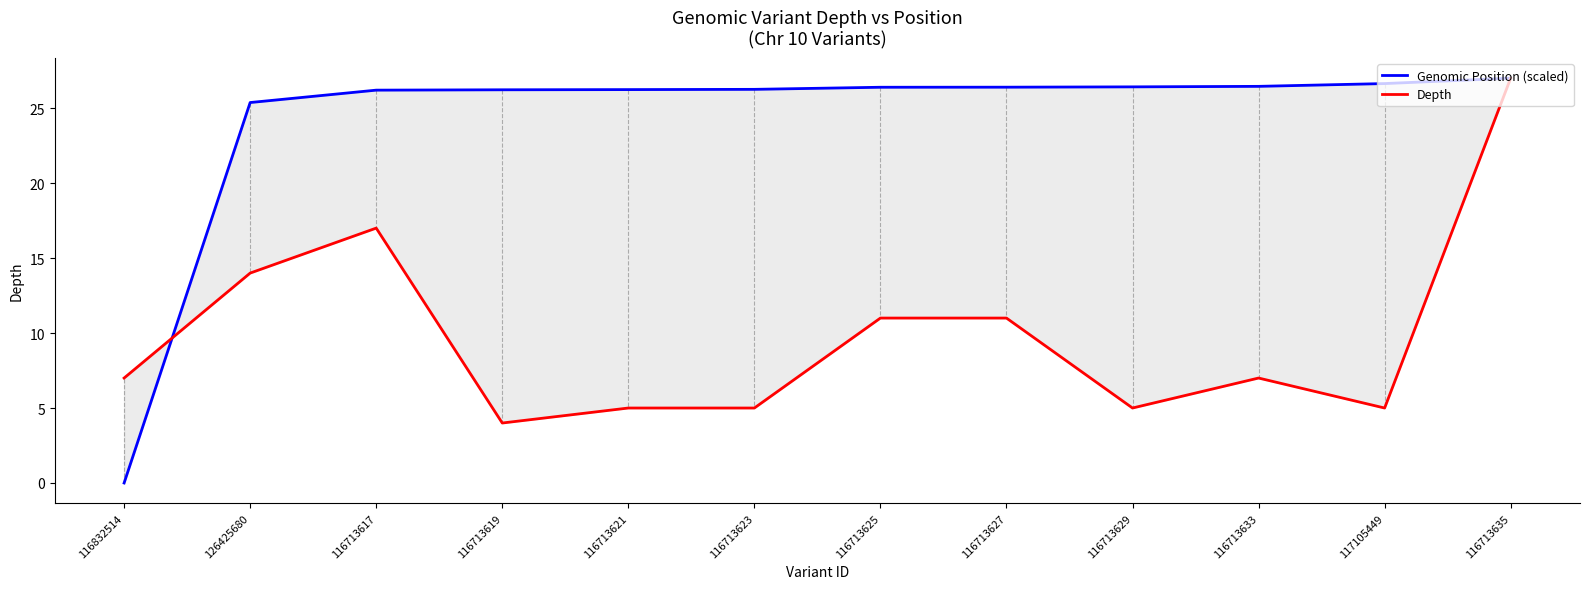

How many values in the Depth series are below 7?

5